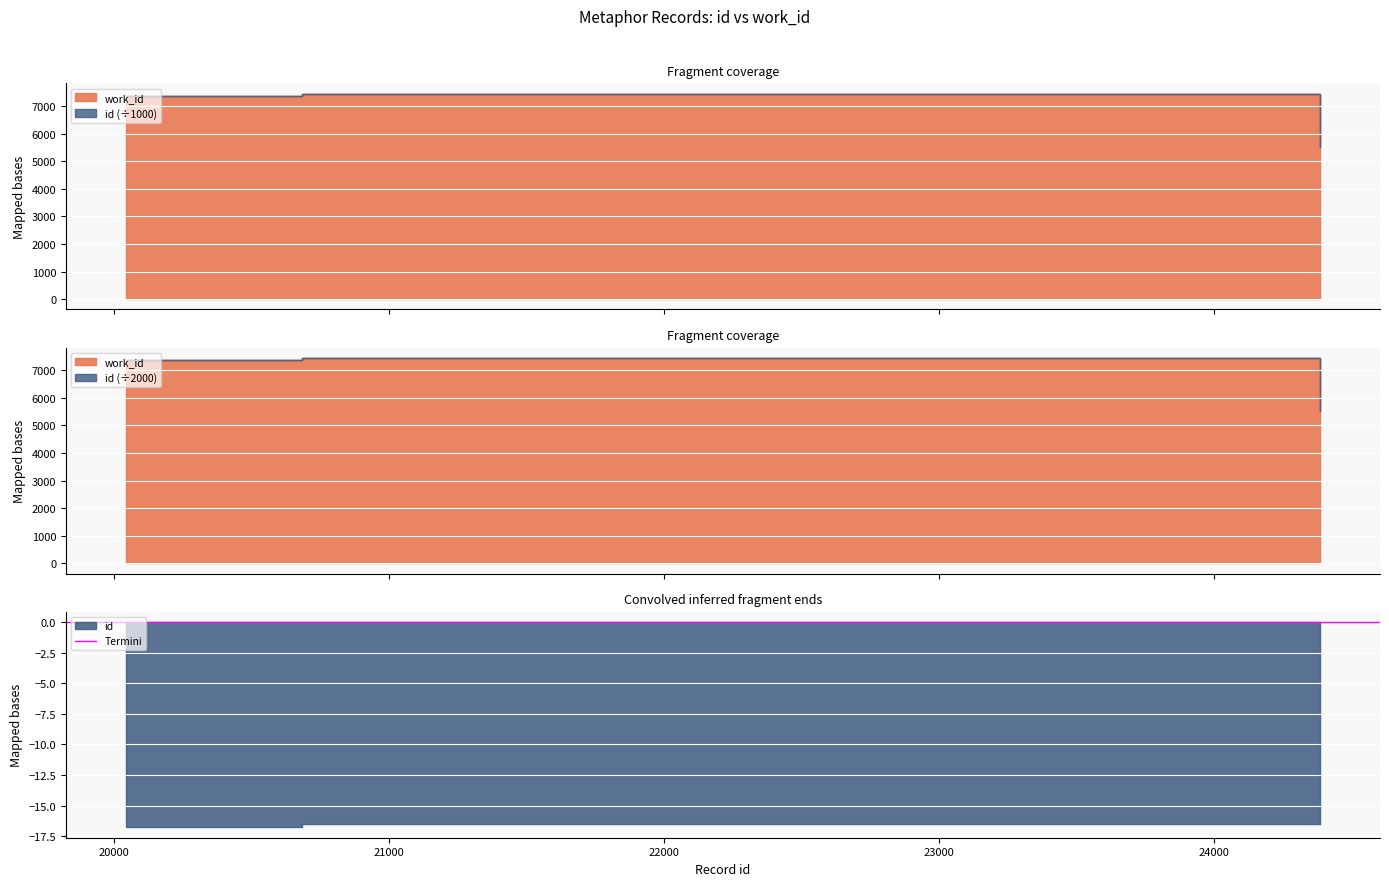

List the series in order of their peak value, lowest first.

work_id, id